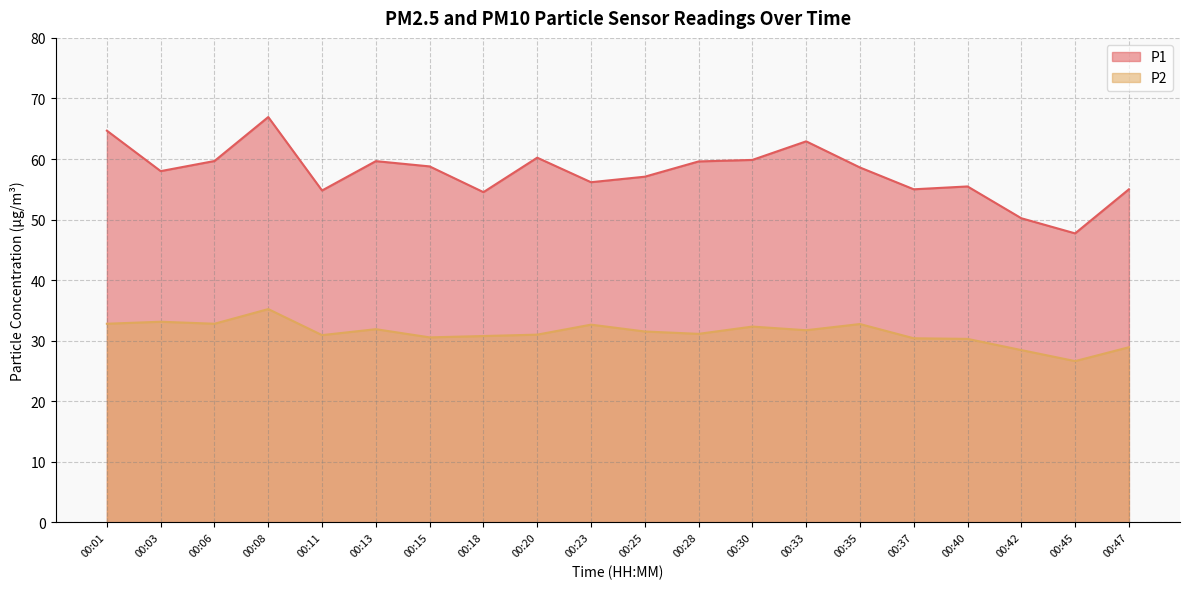

Is it true that P2 equals 53.0 at 00:23?

False